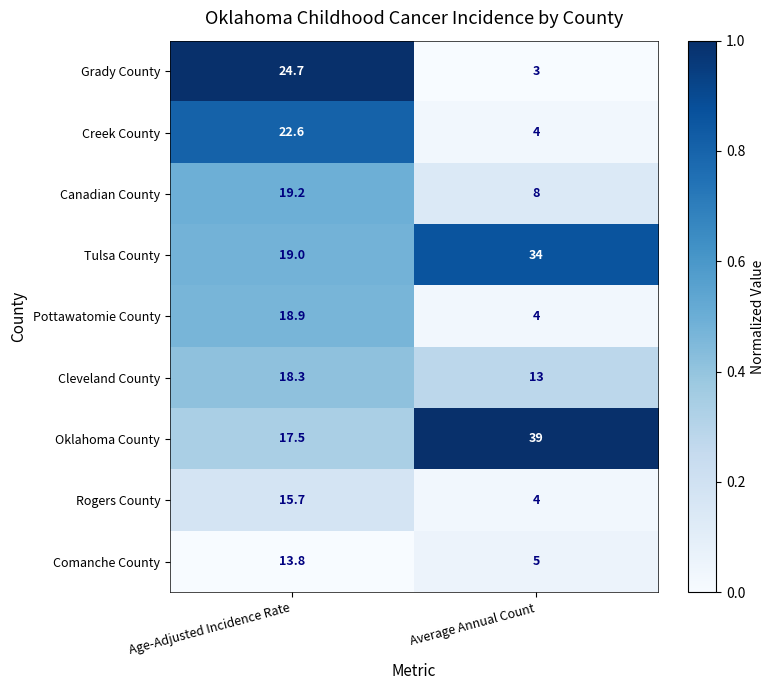

Which label corresponds to the largest value in the chart?

Average Annual Count